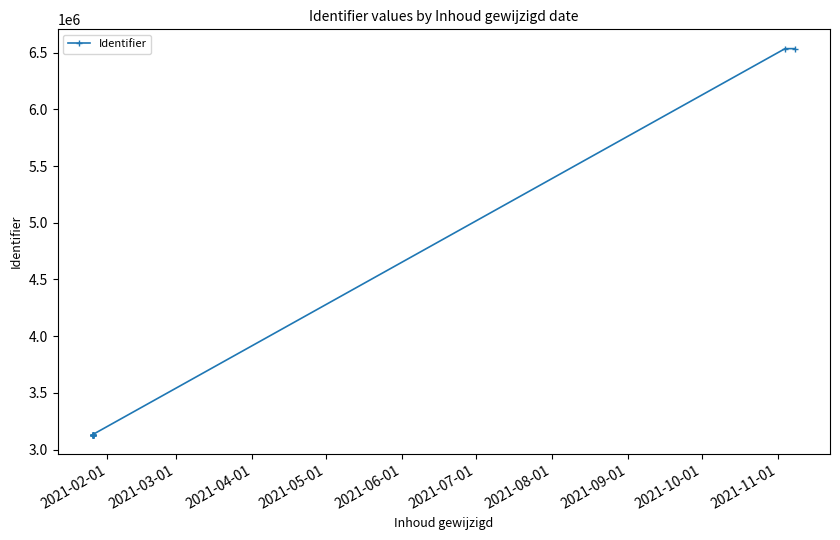

What is the minimum value shown in the chart?

3132335